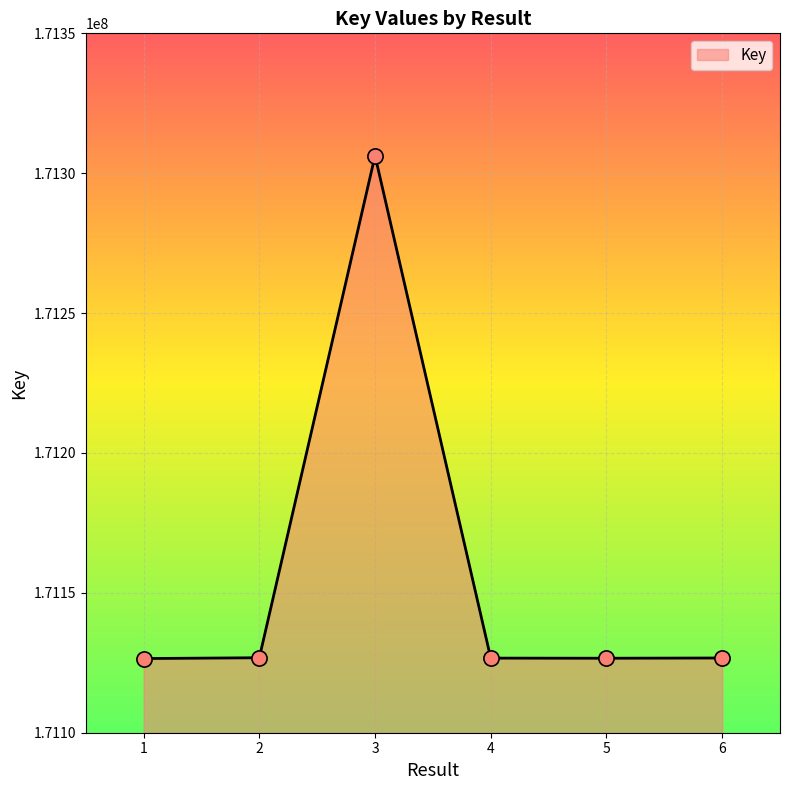

What is the ratio of the value at 2 to the value at 1?

1.0